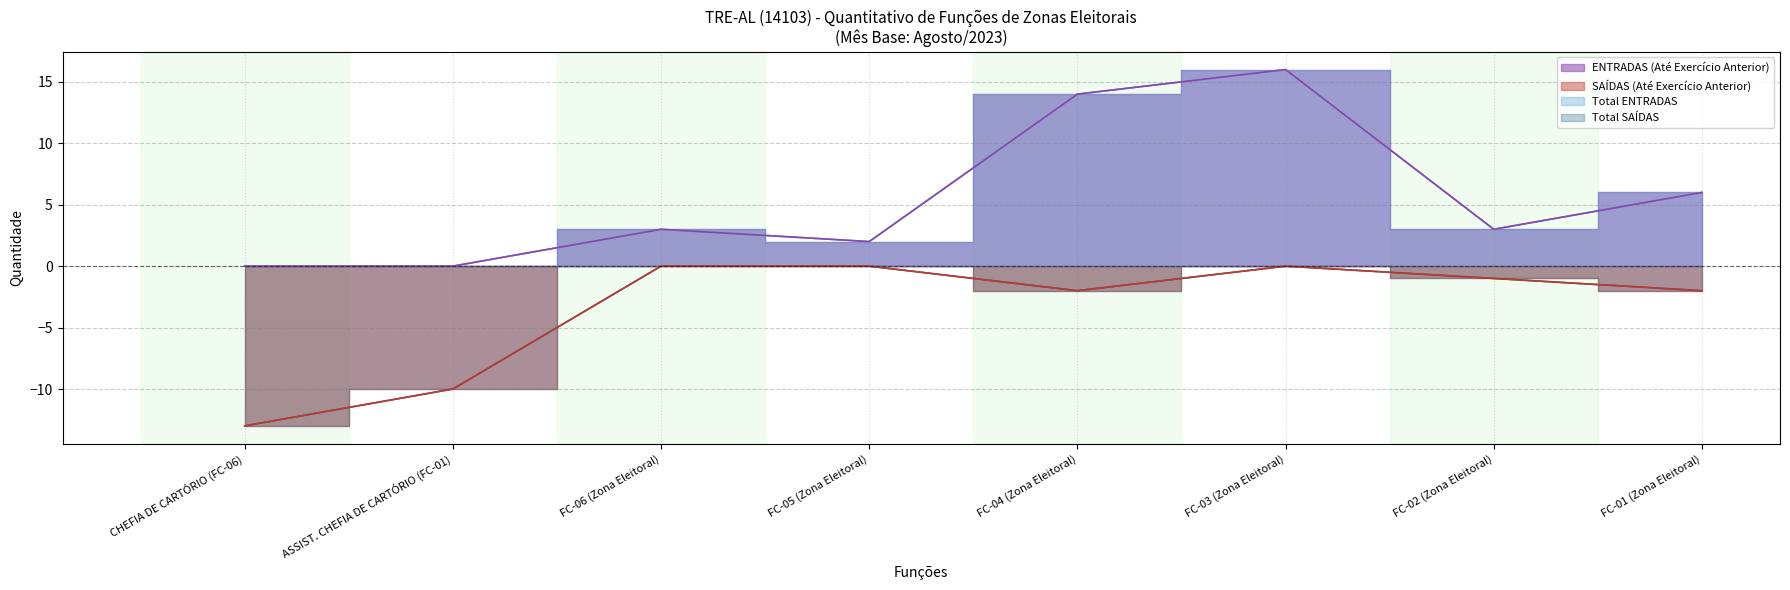

What is the difference between the Total ENTRADAS values at FC-05 (Zona Eleitoral) and FC-04 (Zona Eleitoral)?

12